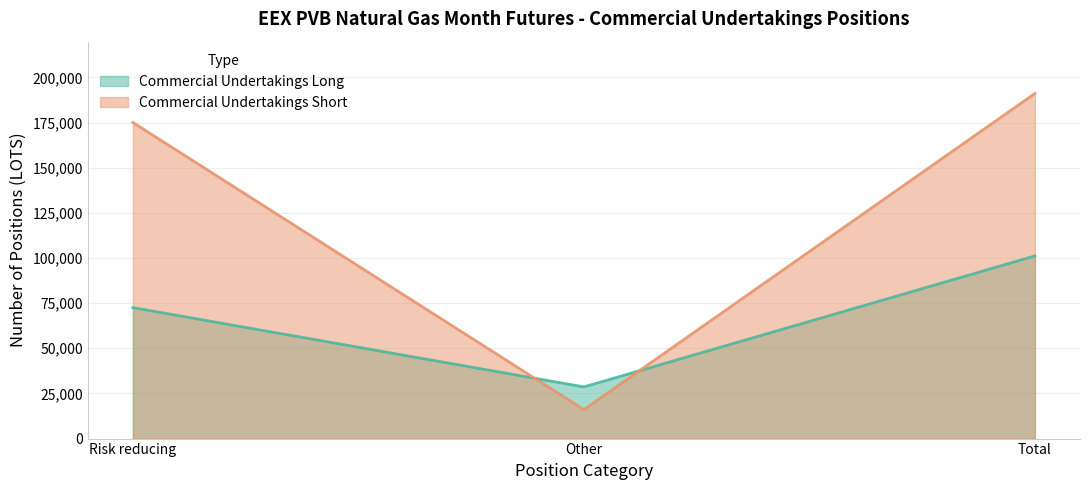

Reading left to right, extract all data points from this chart.

Commercial Undertakings Long: Risk reducing=72532	Other=28630	Total=101162
Commercial Undertakings Short: Risk reducing=175062	Other=16060	Total=191122